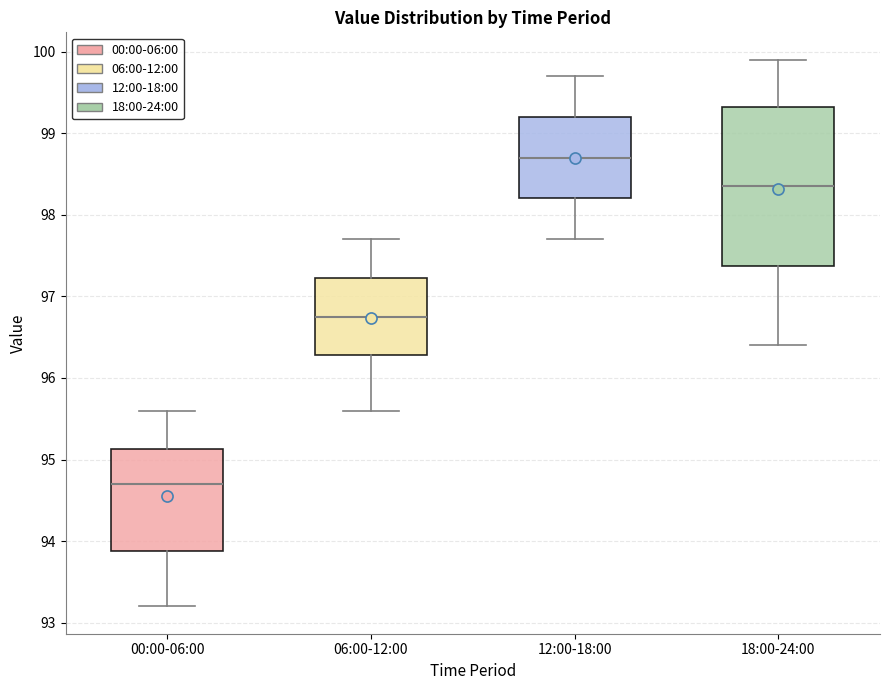

Where does the lower whisker of the box for 18:00-24:00 end on the y-axis? The values are not printed on the chart, so give them approximately, as read against the axis.

96.4